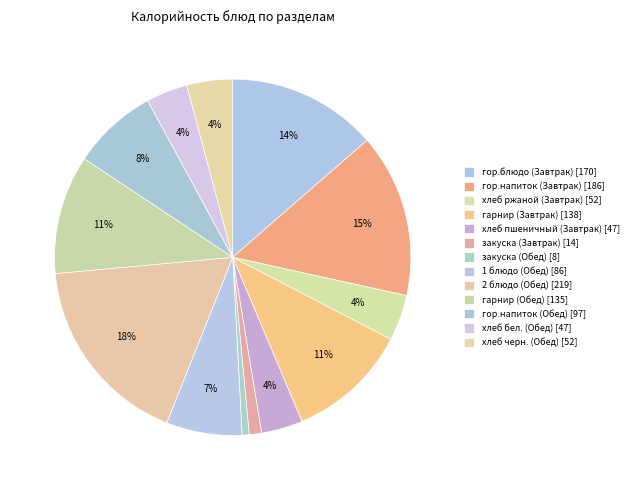

How many slices are in this pie chart?

13